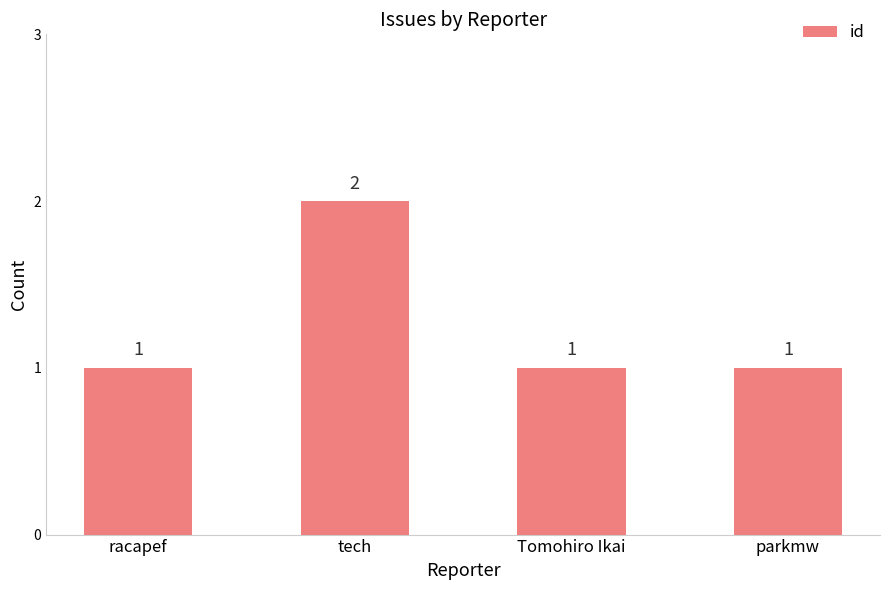

What position from the right is racapef?

4